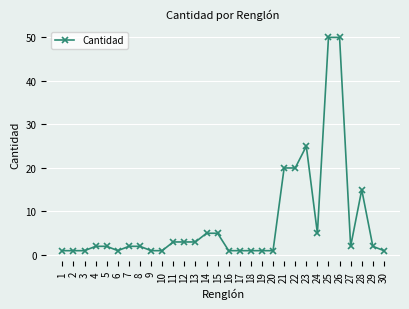

What is the difference between the values at 13 and 14?

2